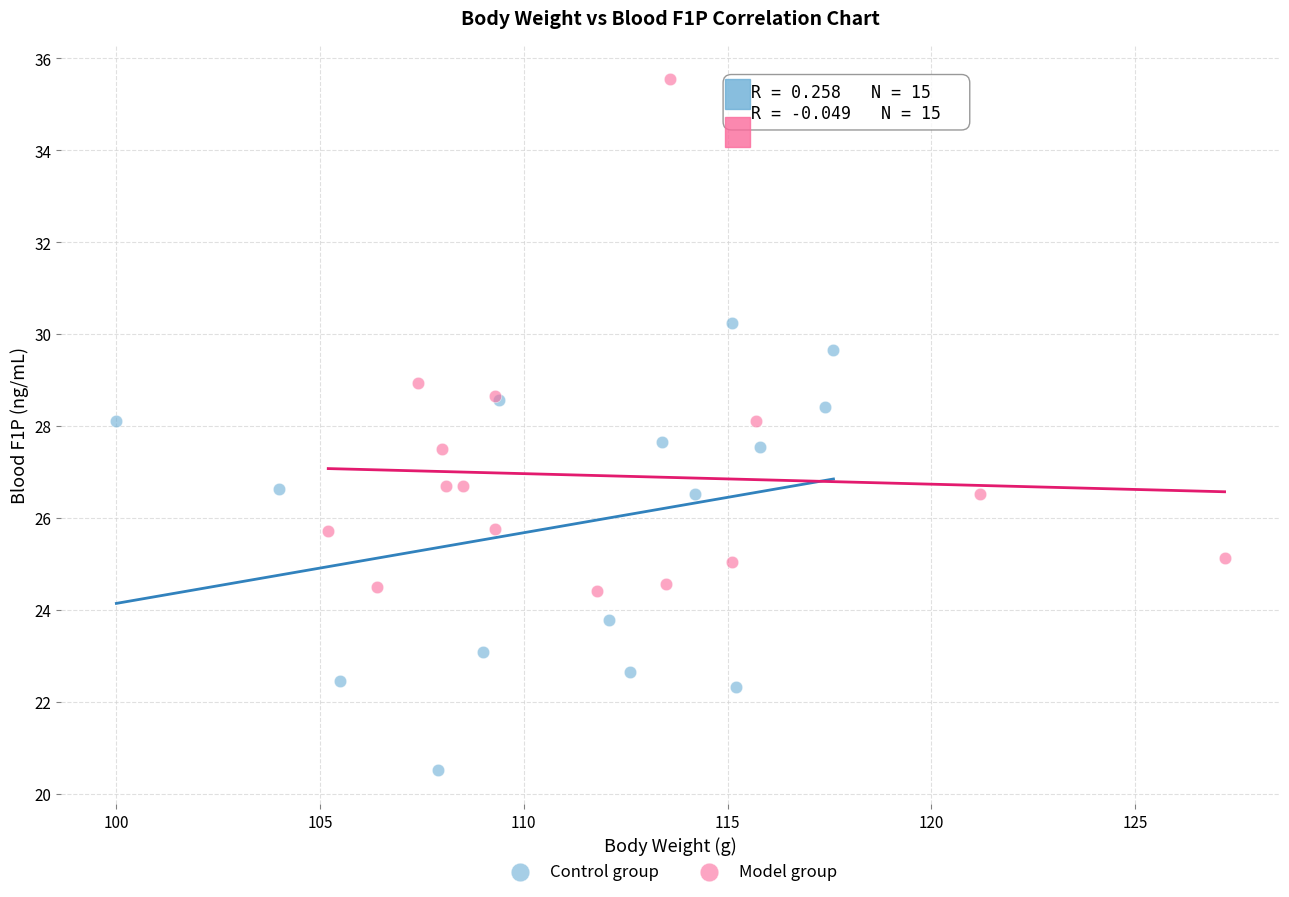

Which series contains the lowest Y value?

Control group